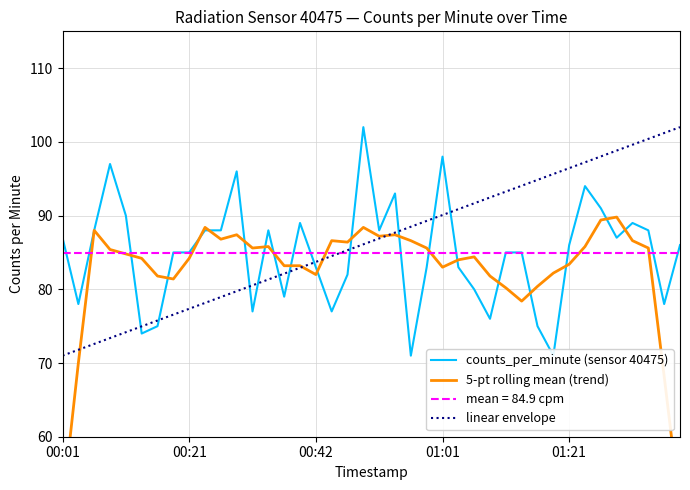

Where does the linear envelope series first go above 86?

19